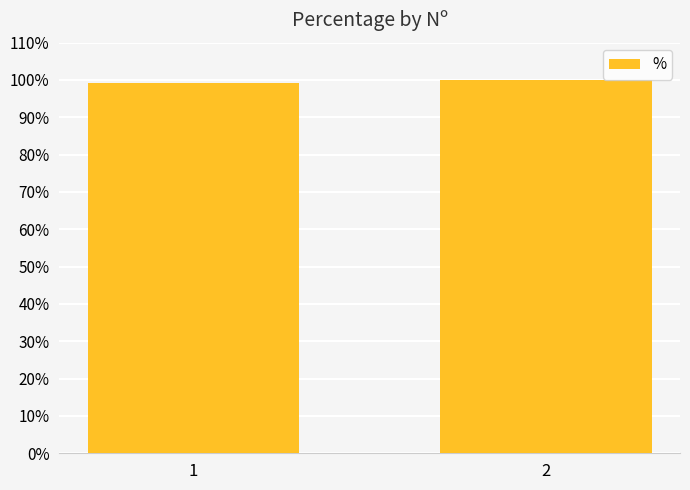

Is it true that the value at 1 is 30.8?

False